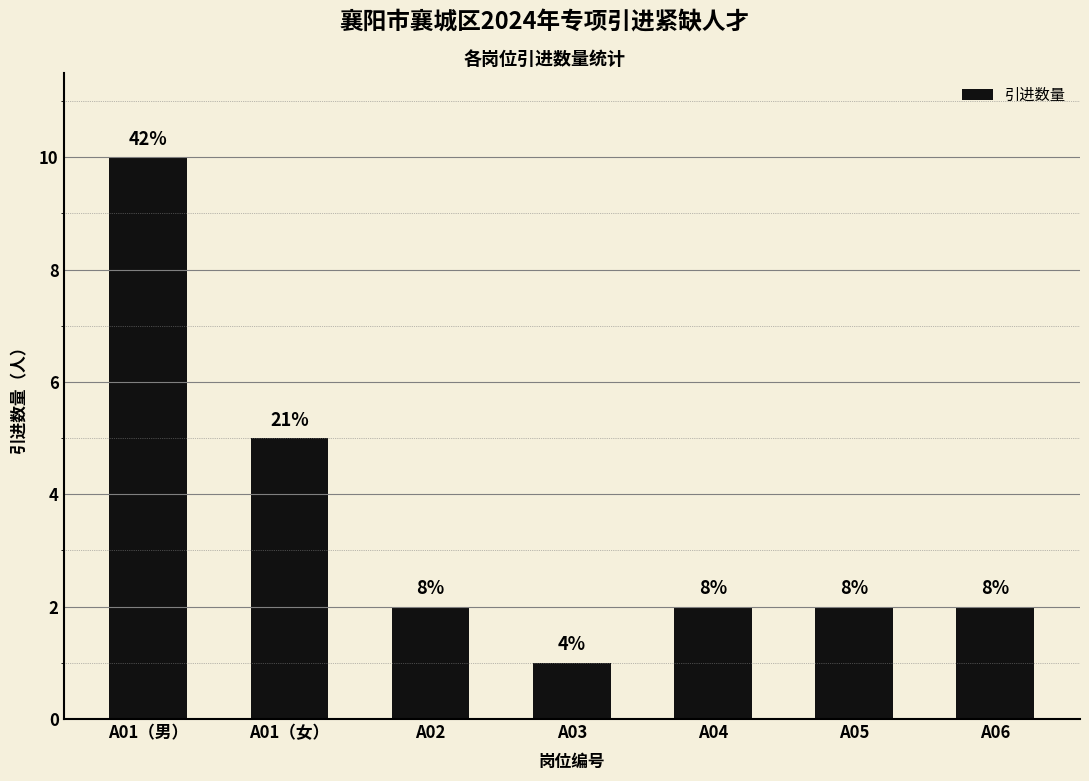

Rank the categories by value from highest to lowest.

A01（男）, A01（女）, A02, A04, A05, A06, A03